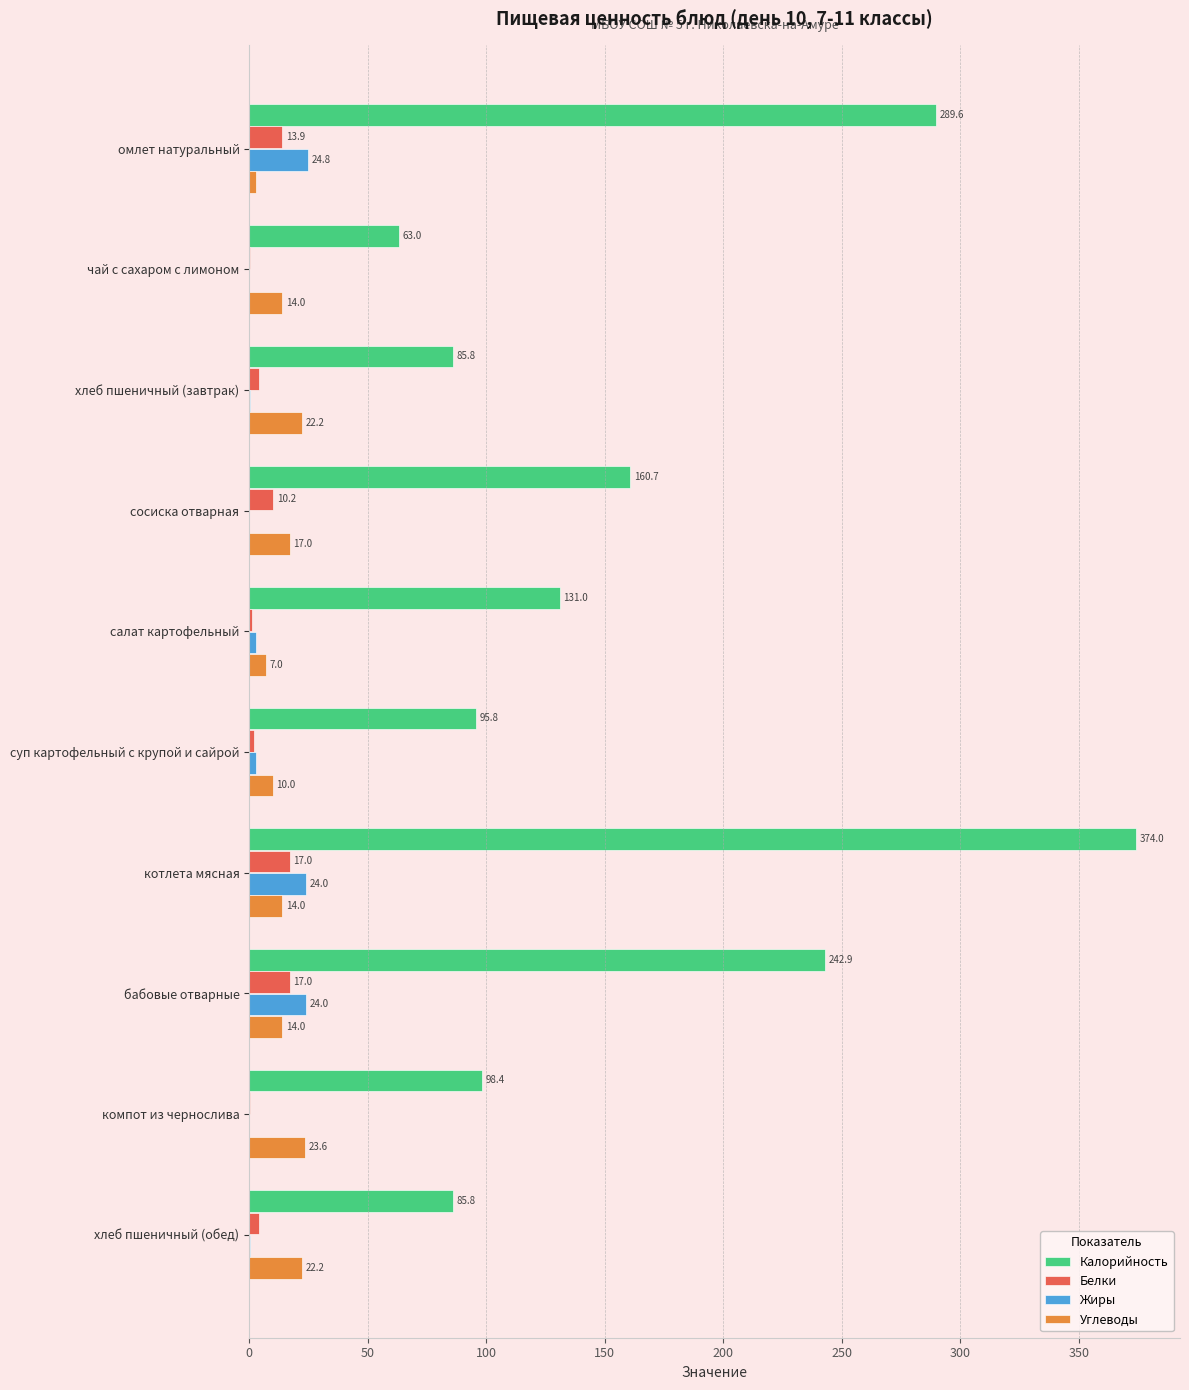

What is the average value of the Белки series?

7.0